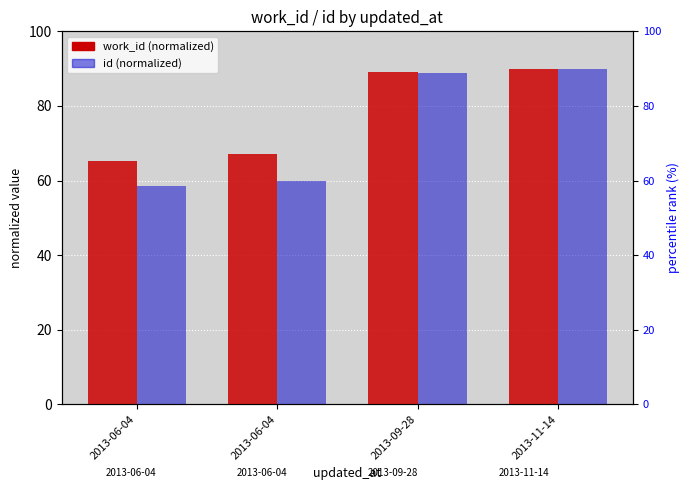

What is the spread (max minus min) of values at 2013-06-04?

6.8